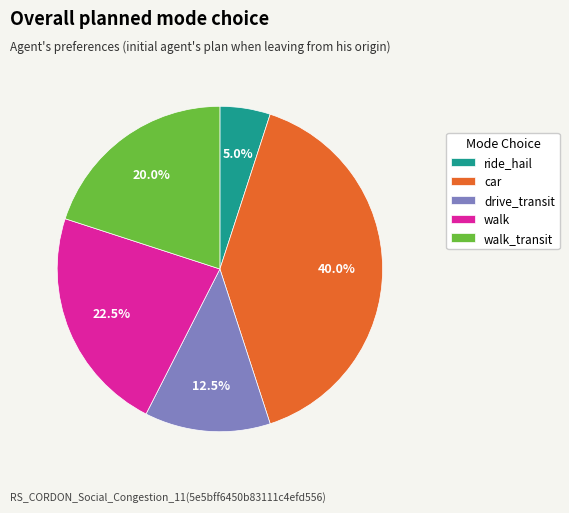

Does any single category account for the majority?

No